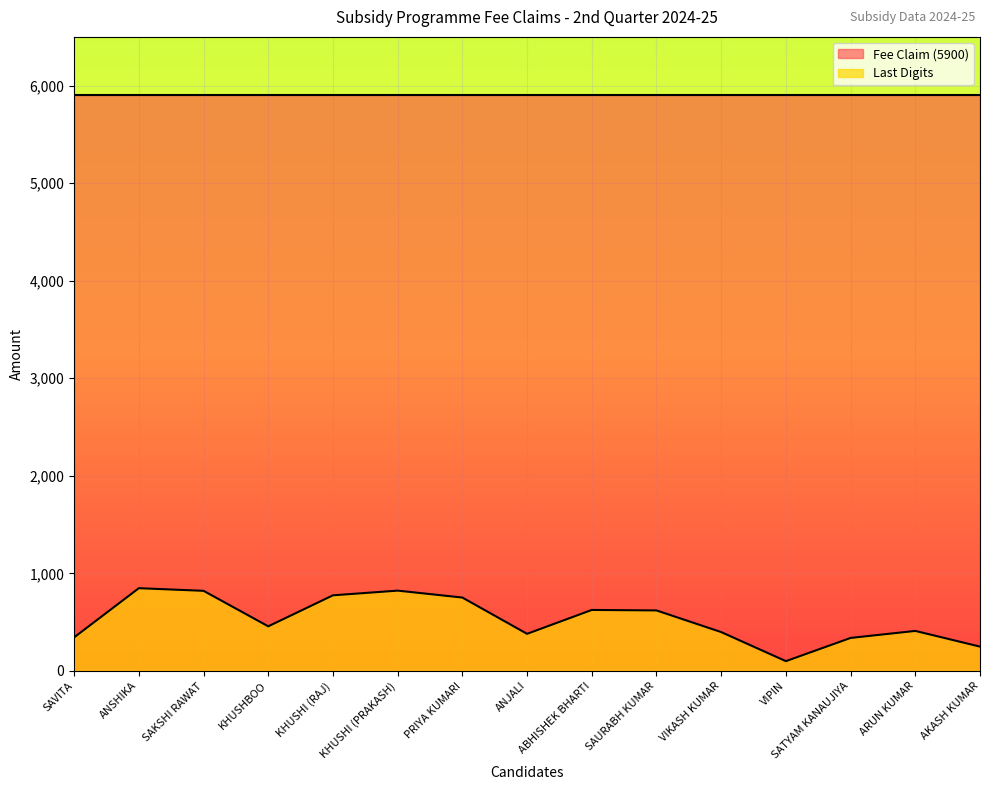

The chart shows a value of 457 at KHUSHBOO. True or false?

True